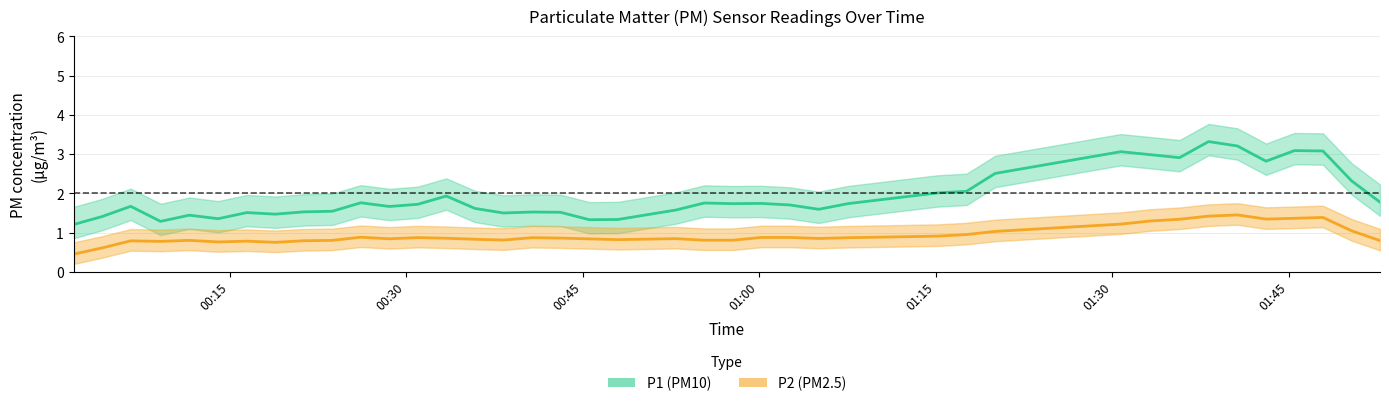

Is this an area chart (filled region under the line)?

No